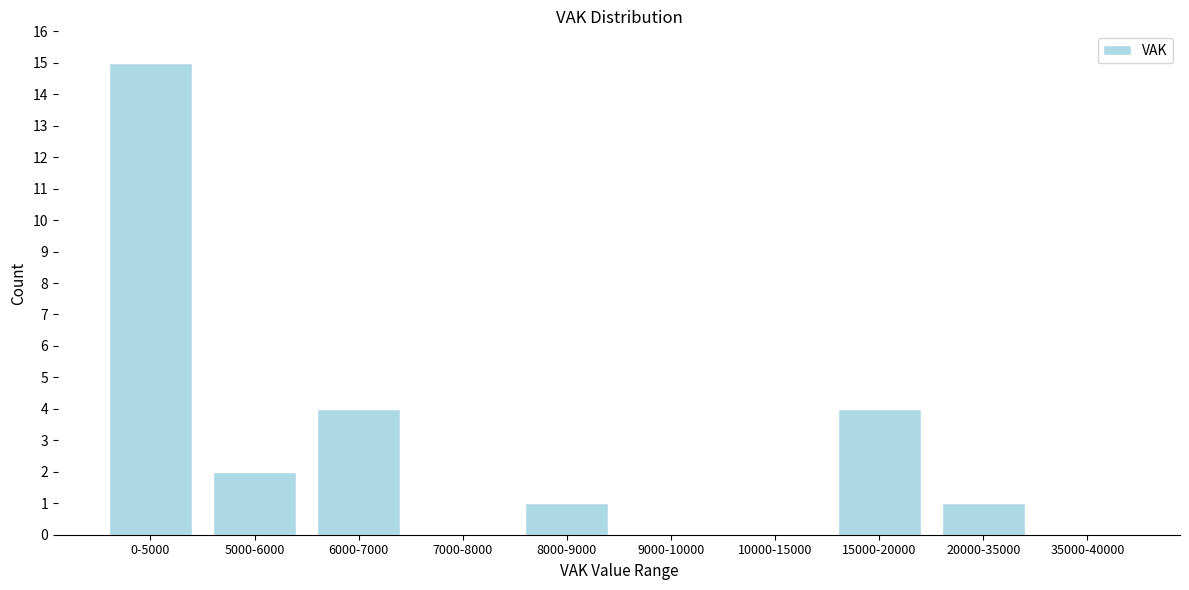

Reading left to right, transcribe all the data shown in this chart.

0-5000=15	5000-6000=2	6000-7000=4	7000-8000=0	8000-9000=1	9000-10000=0	10000-15000=0	15000-20000=4	20000-35000=1	35000-40000=0